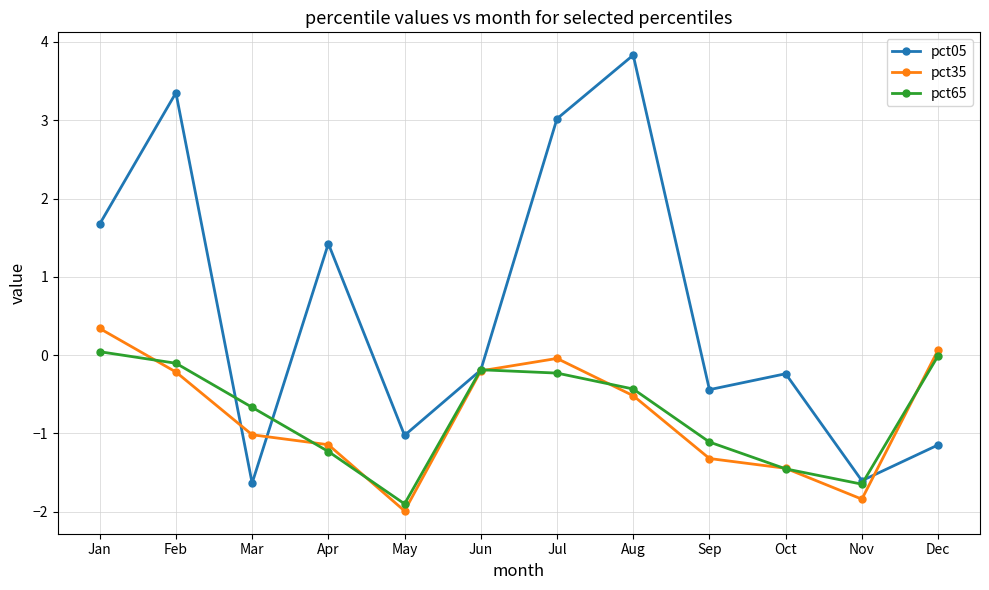

At Jul, list the series in order from largest to smallest.

pct05, pct35, pct65